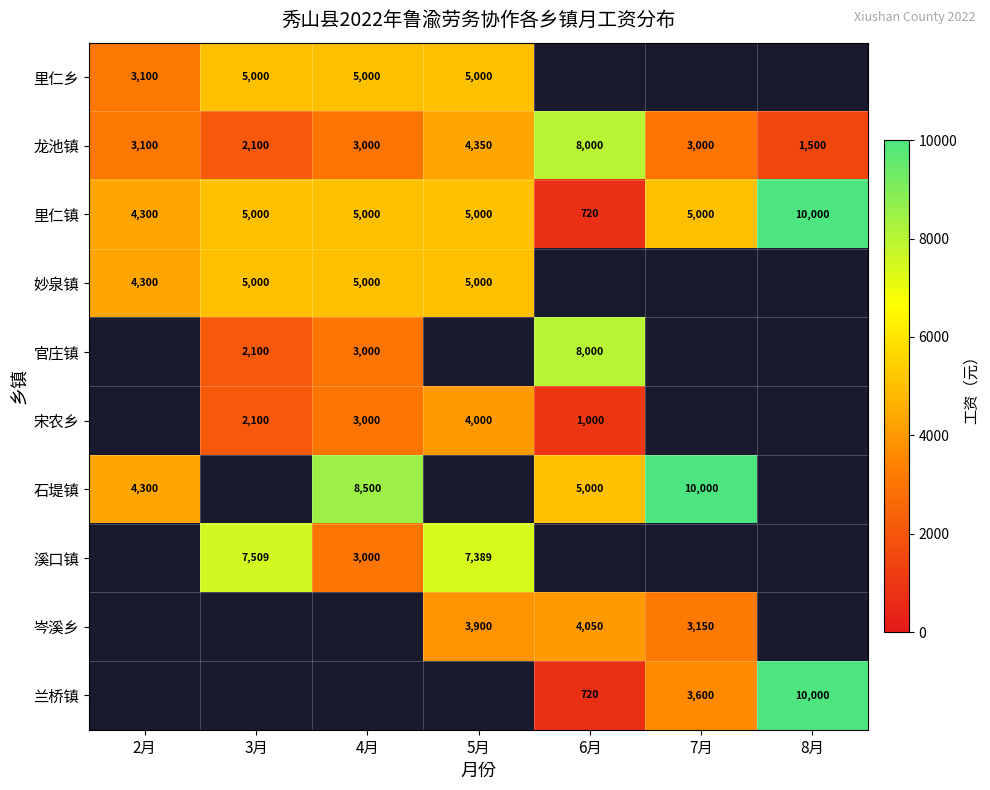

True or false: 龙池镇 has a value of 3100 at 2月.

True